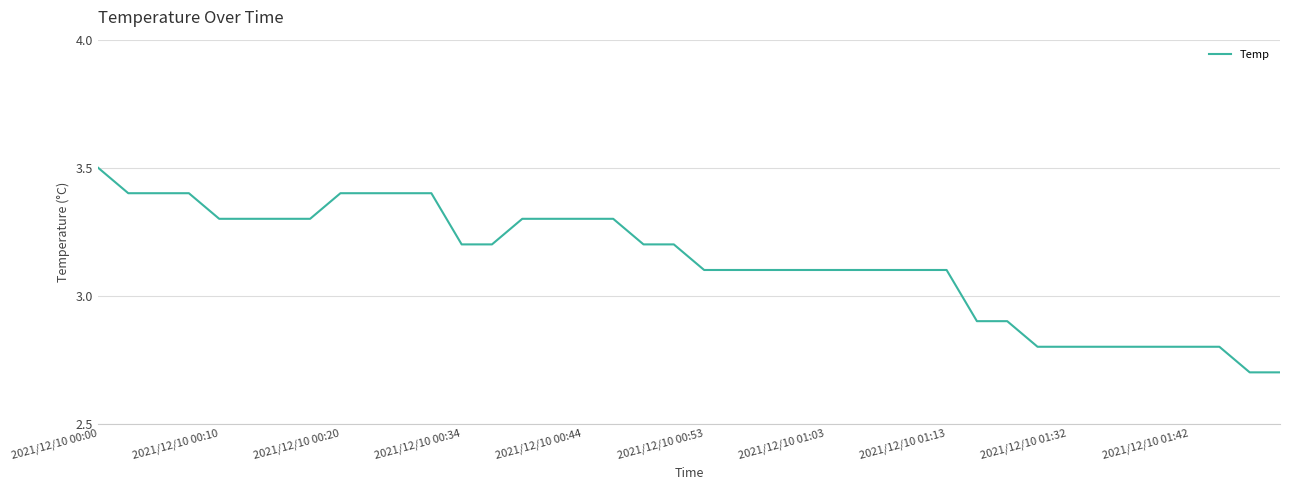

What is the difference between the maximum and minimum values?

0.8